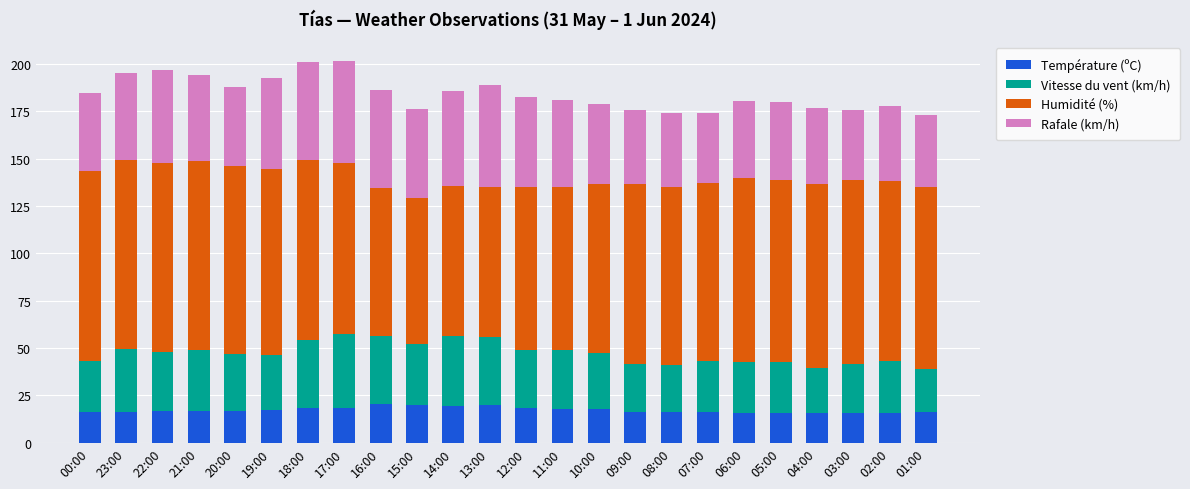

What is the difference between the second highest and second lowest values in the Température (ºC) series?

4.5